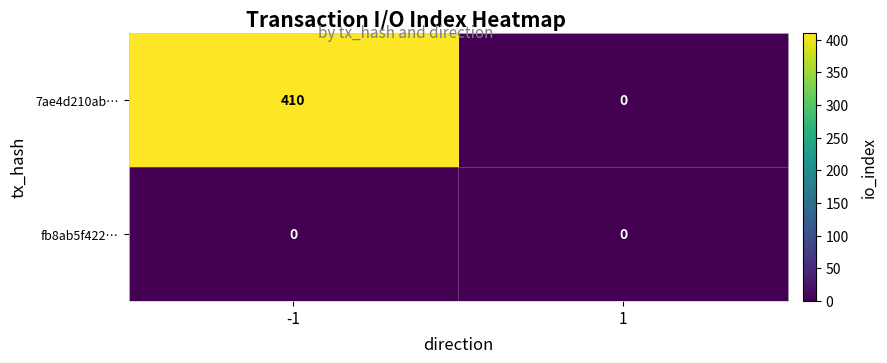

Reading left to right, what are all the values shown in this chart?

7ae4d210ab…: 410	0
fb8ab5f422…: 0	0